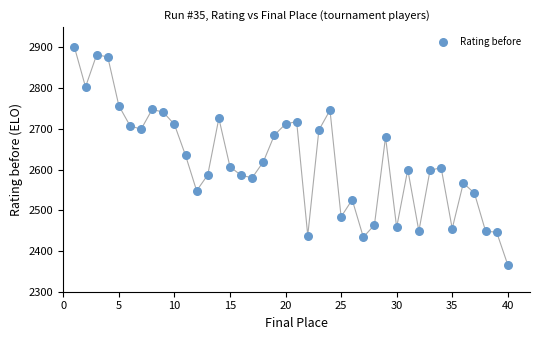

What is the range of X values (max minus min)?

39